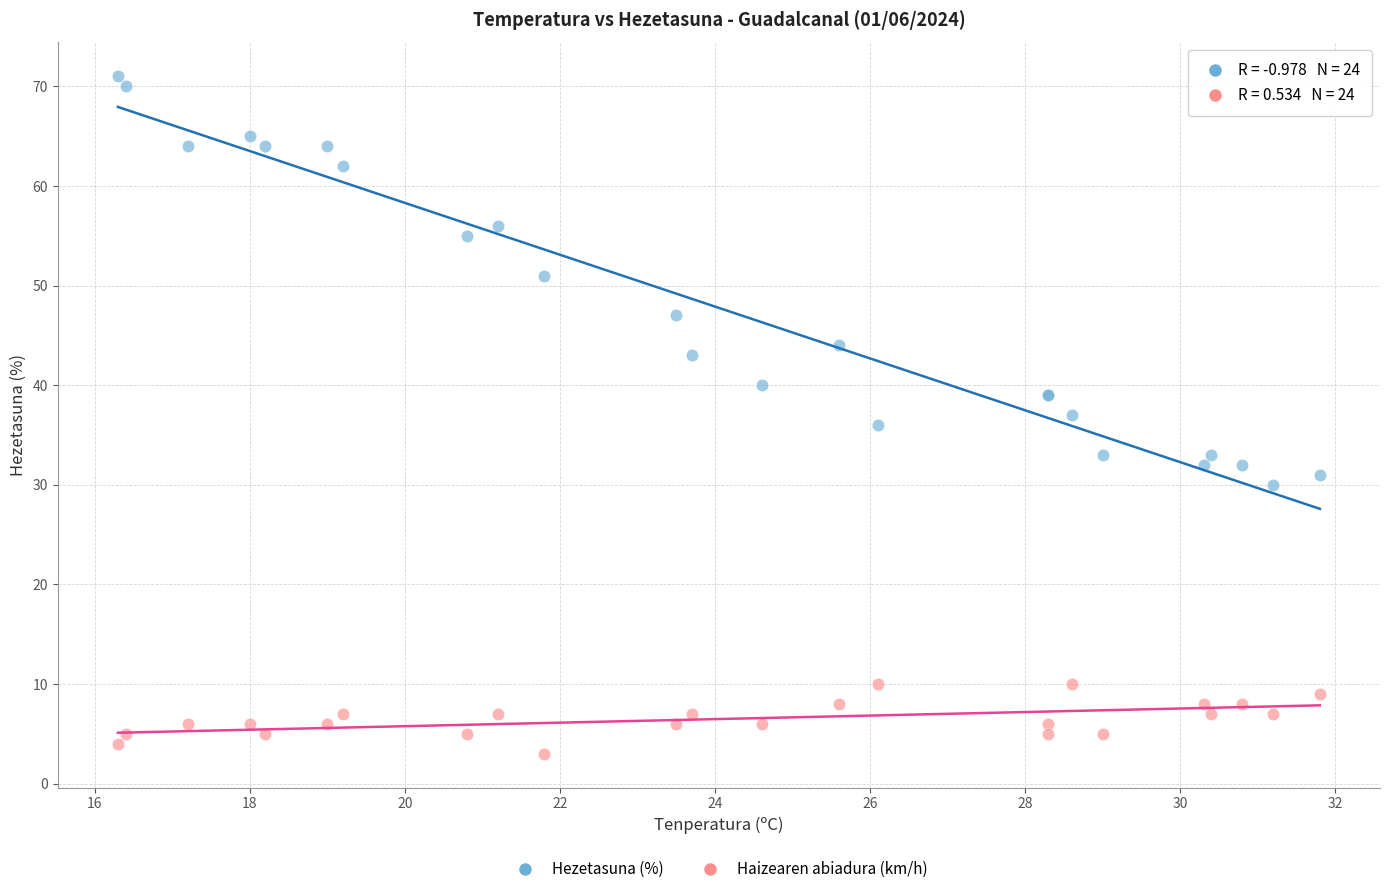

Which series contains the highest Y value?

Hezetasuna (%)